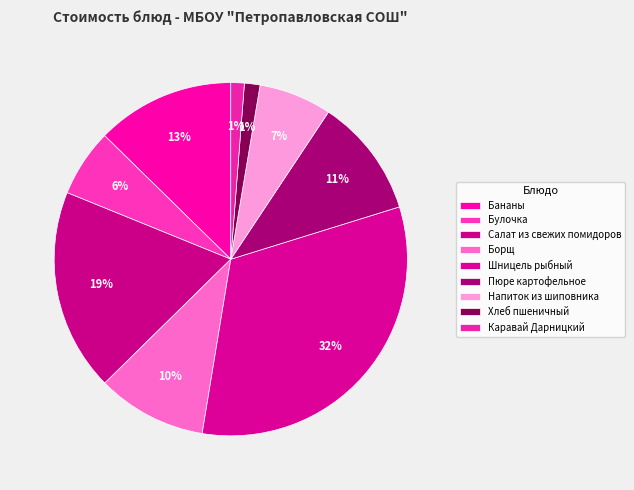

To the nearest percent, what portion does Салат из свежих помидоров represent?

19%